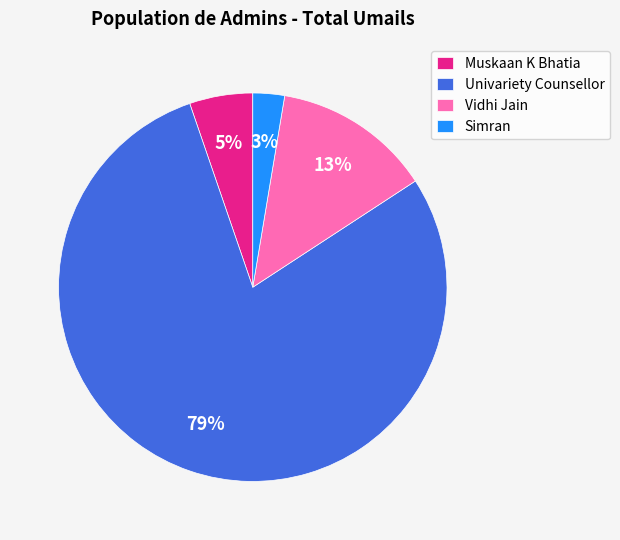

True or false: Univariety Counsellor accounts for 79% of the total.

True